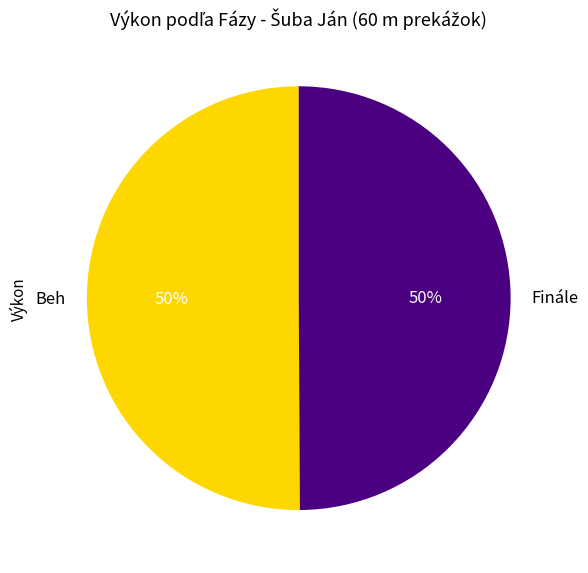

Approximately how many times larger is the value at Finále compared to Beh?

1.0